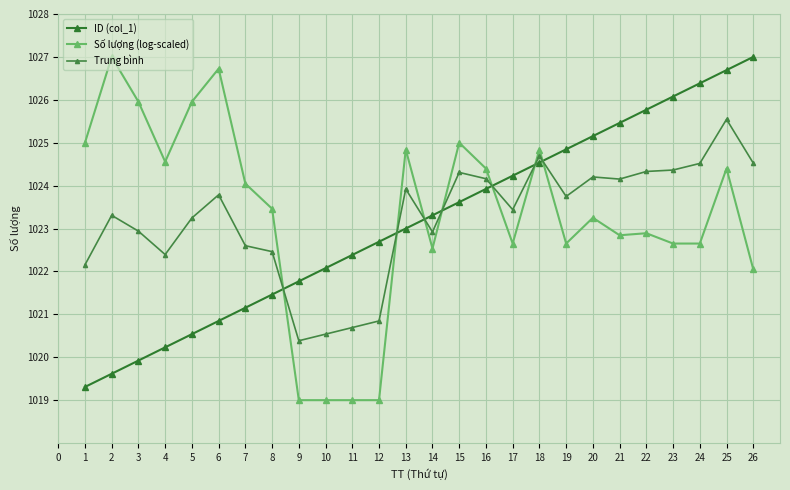

Rank the series by their average value, from highest to lowest.

Số lượng (log-scaled), Trung bình, ID (col_1)